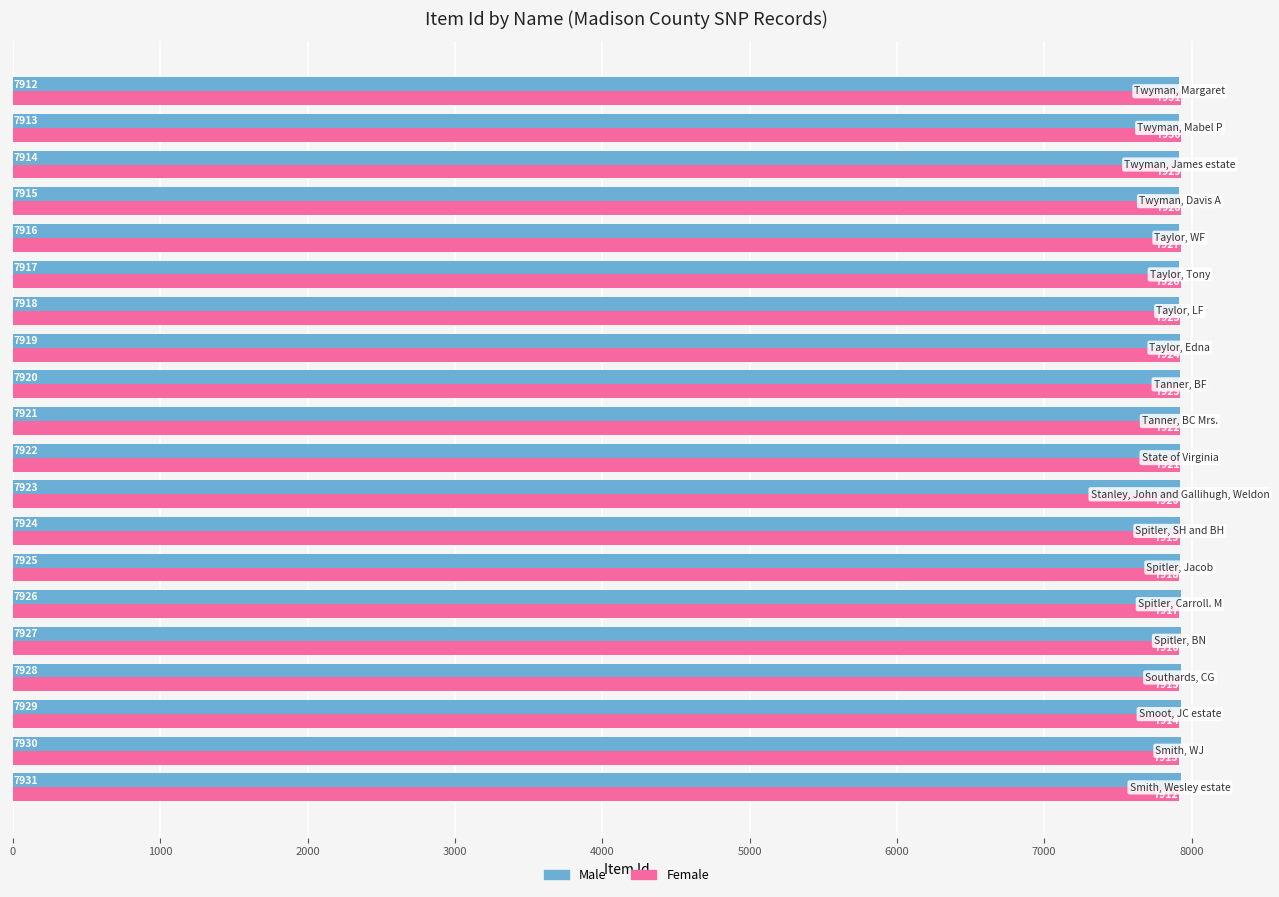

What is the maximum value shown in the chart?

7931